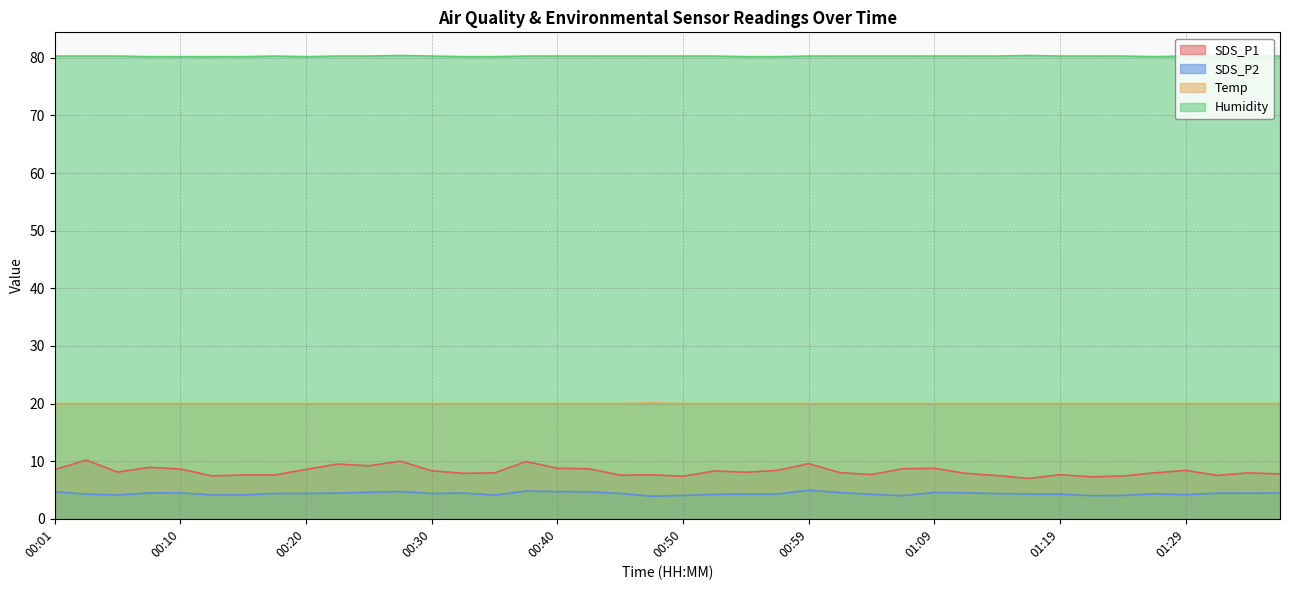

What are all the series names shown in the legend?

SDS_P1, SDS_P2, Temp, Humidity